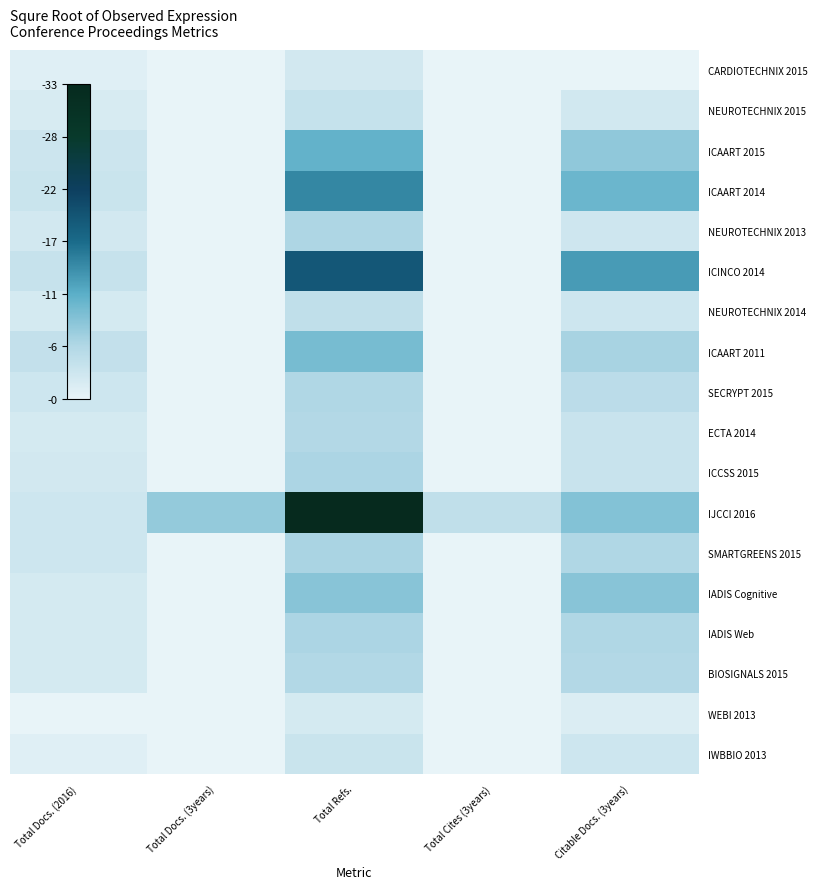

Which category has the lowest value in the NEUROTECHNIX 2013 series?

Total Docs. (3years)